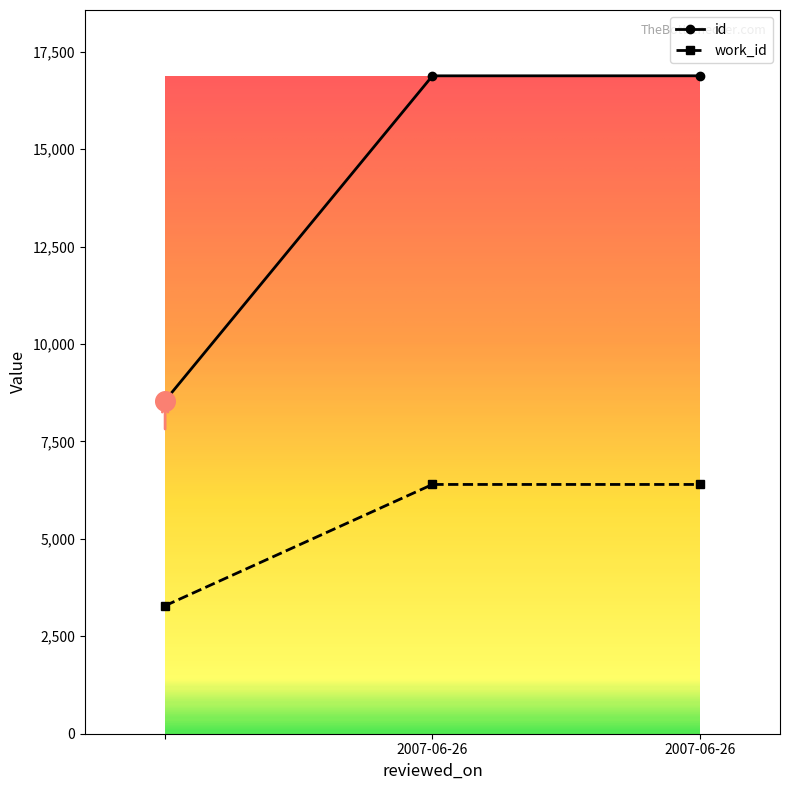

What is the difference between the maximum and minimum values in the id series?

8335